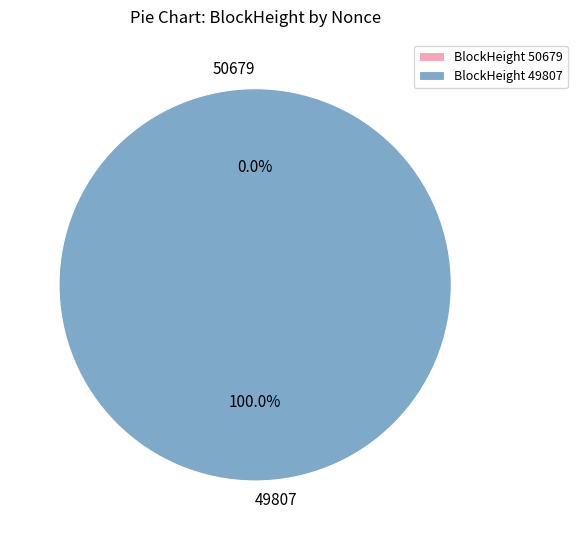

How many slices are in this pie chart?

2